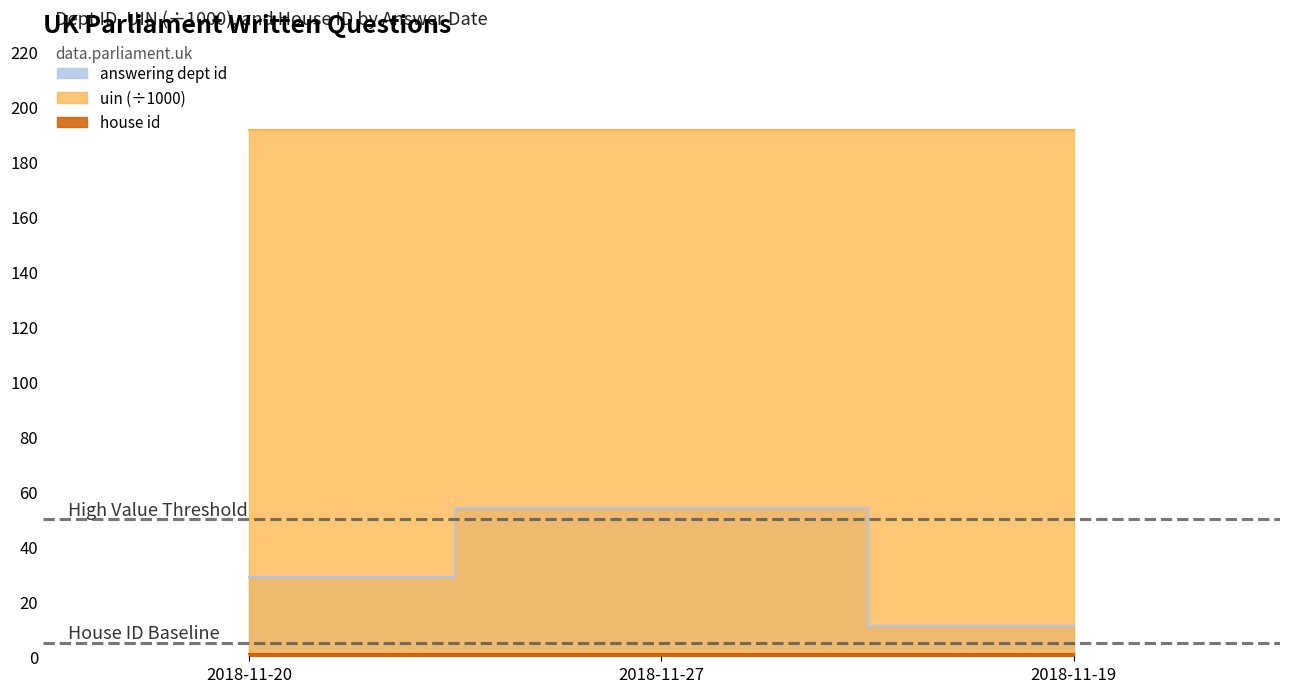

At which category is the sum across all series the highest?

2018-11-27